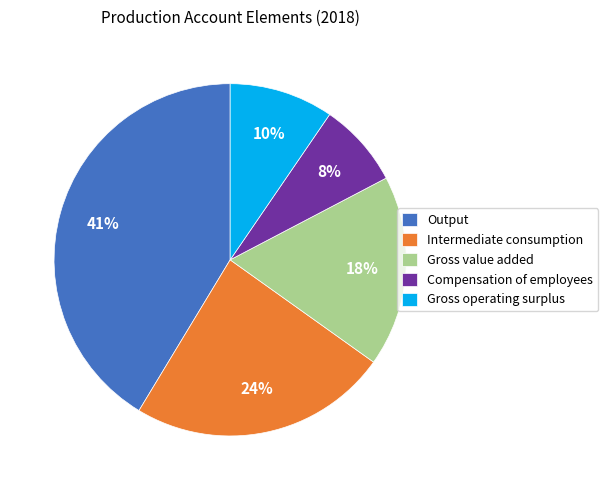

What is the largest slice in the pie chart?

Output